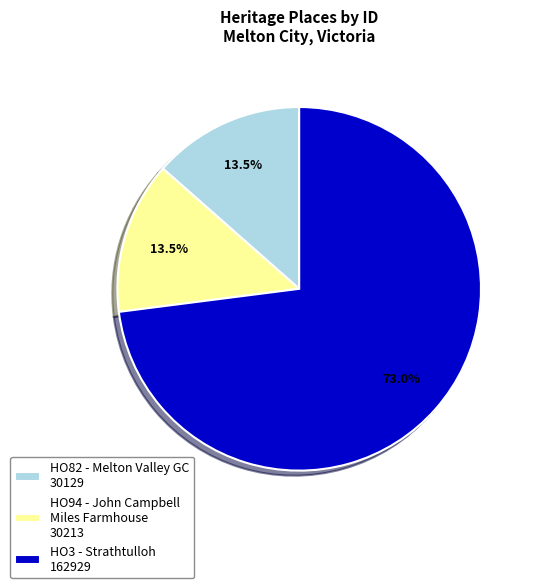

How much of the chart is everything except HO82 - Melton Valley GC 30129?

86.5%